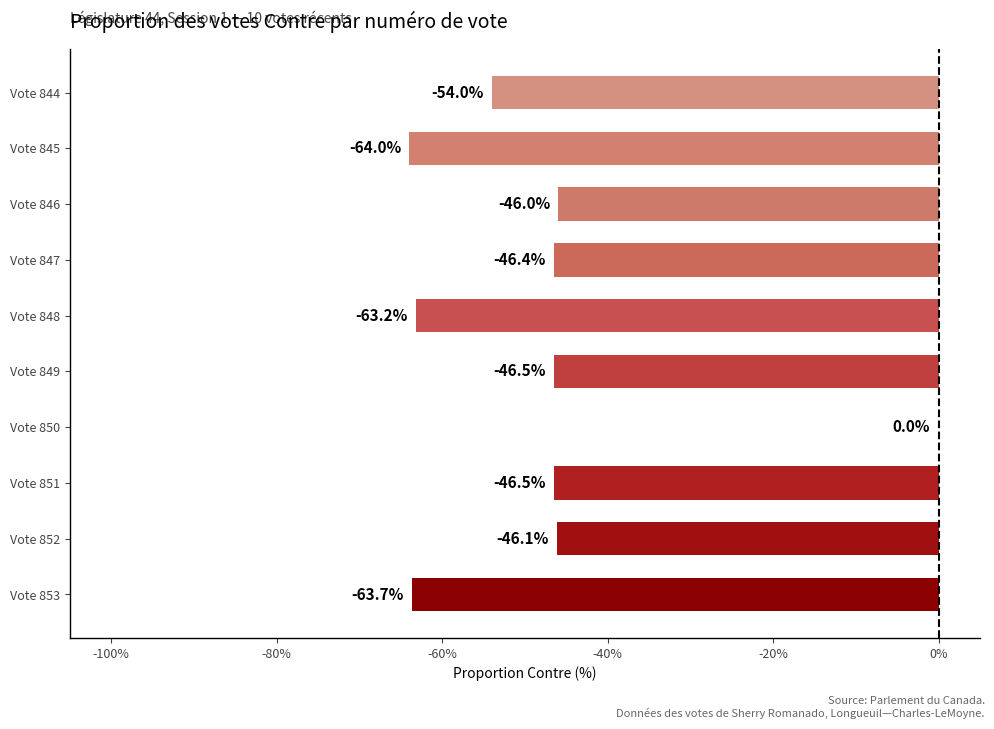

What is the change in value from Vote 851 to Vote 848?

-16.7